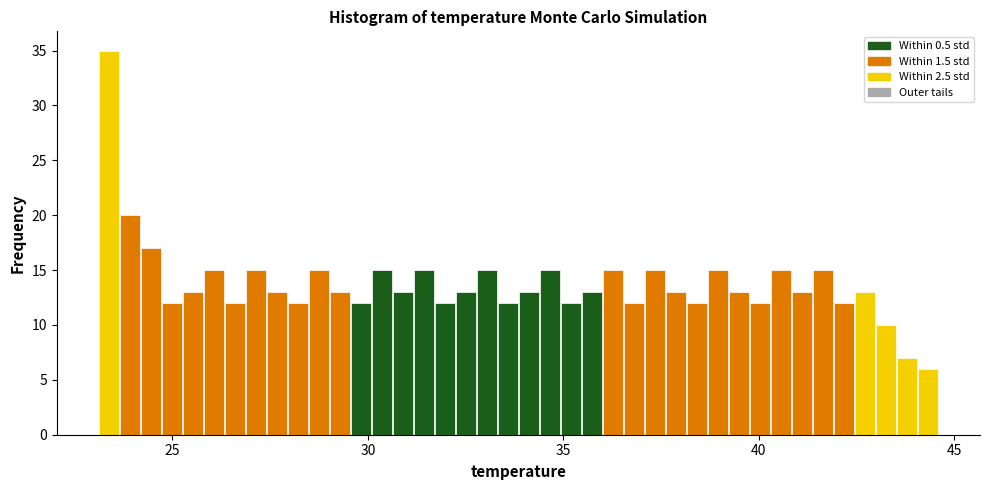

Read against the x-axis, roughly where is the centre of the tallest bar?

23.5